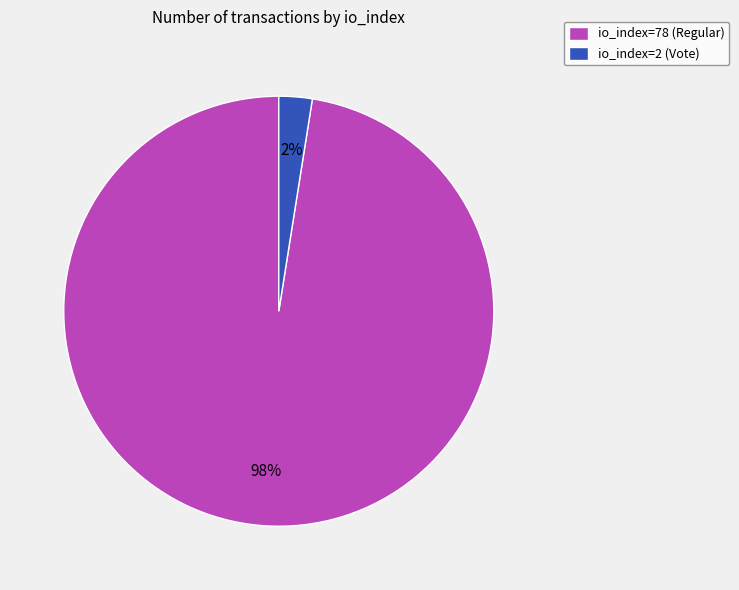

Which category accounts for the majority?

io_index=78 (Regular)